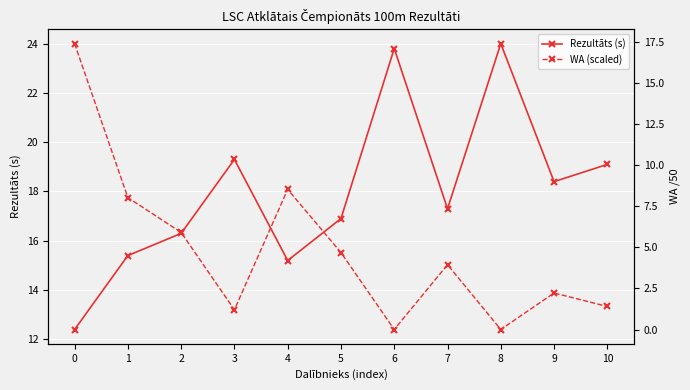

What is the total value across all series at 1?

23.4